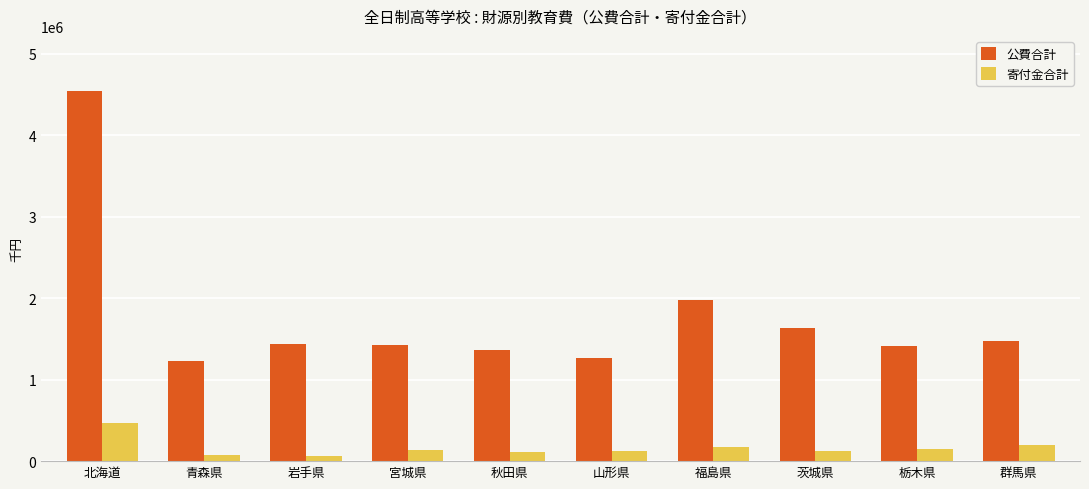

What is the label of the 2nd bar from the left?

青森県